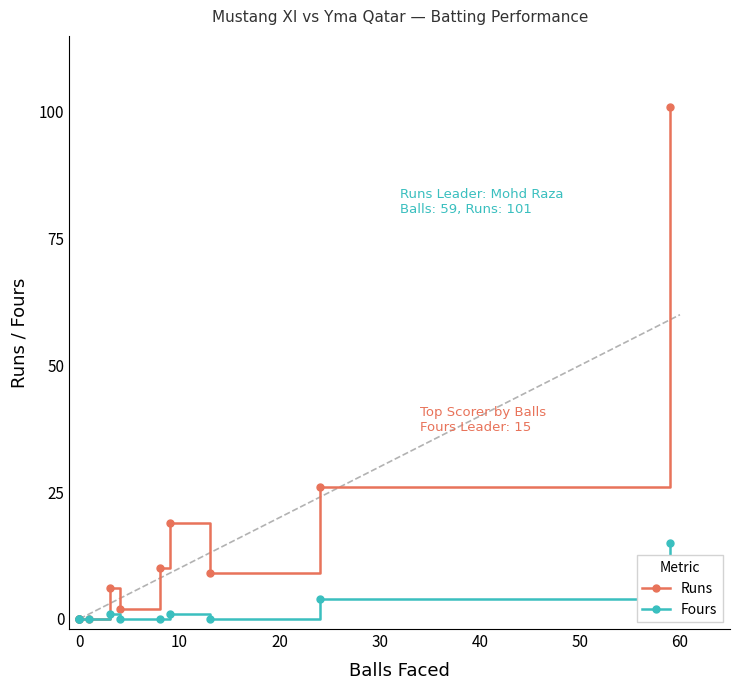

Reading left to right, transcribe all the data shown in this chart.

Runs: 0	0	0	0	6	2	10	19	9	26	101
Fours: 0	0	0	0	1	0	0	1	0	4	15